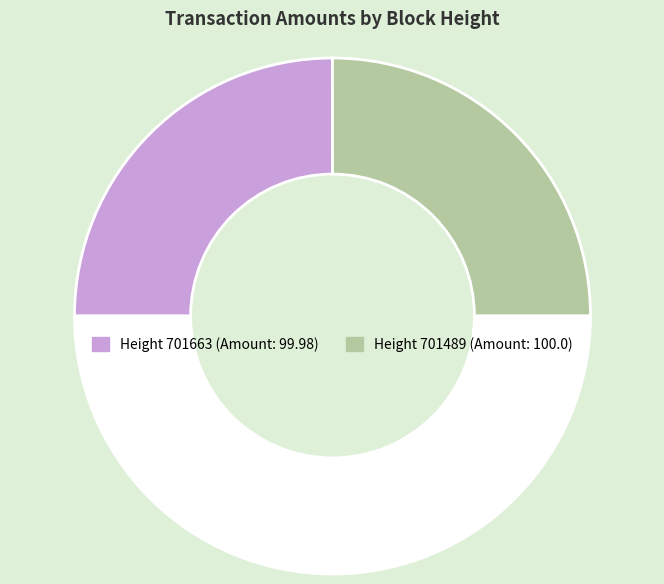

How many segments does this pie chart have?

3